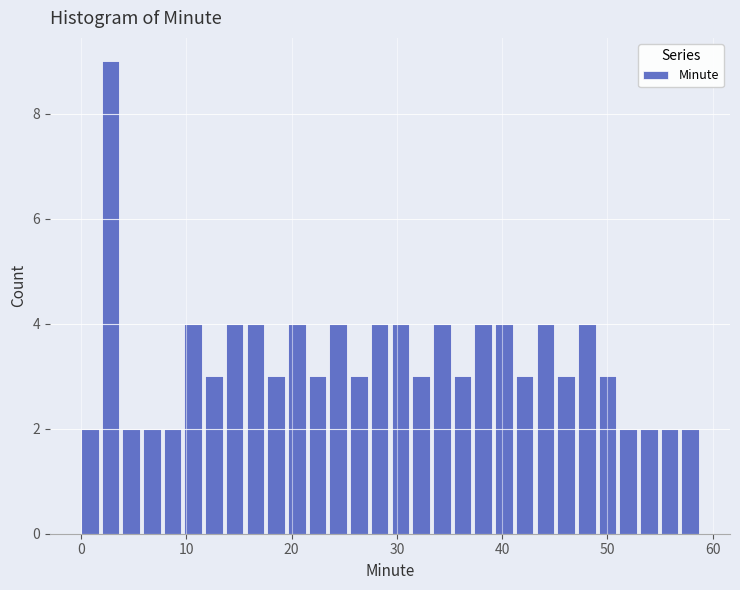

Around what value on the x-axis is the tallest bar? Give the approximate position of its centre, as read against the axis.

3